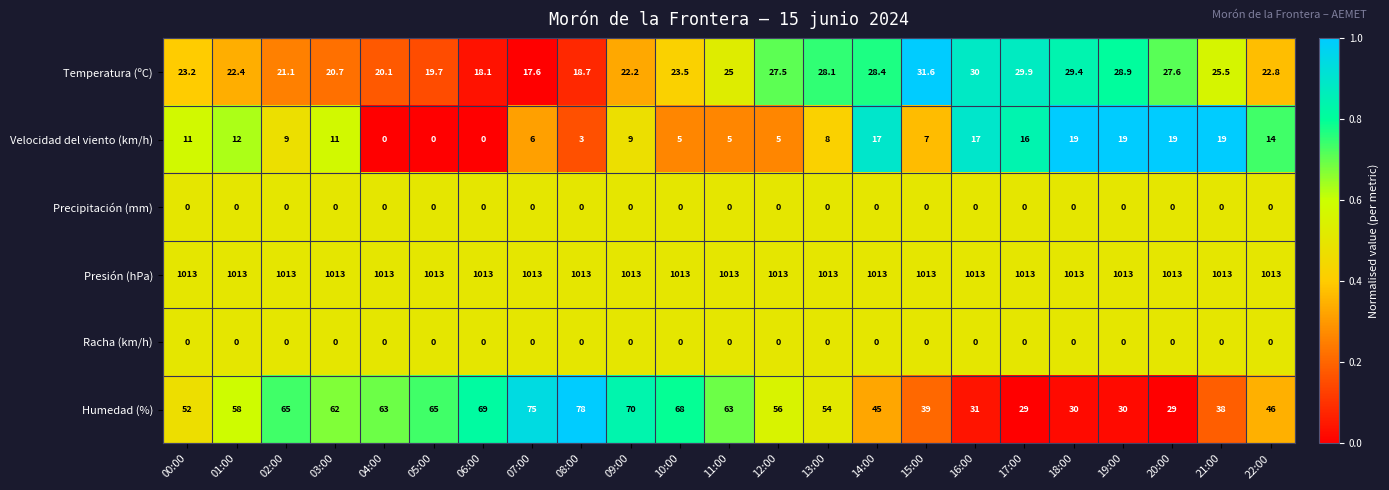

Which series changed the most between 15:00 and 22:00?

Temperatura (ºC)